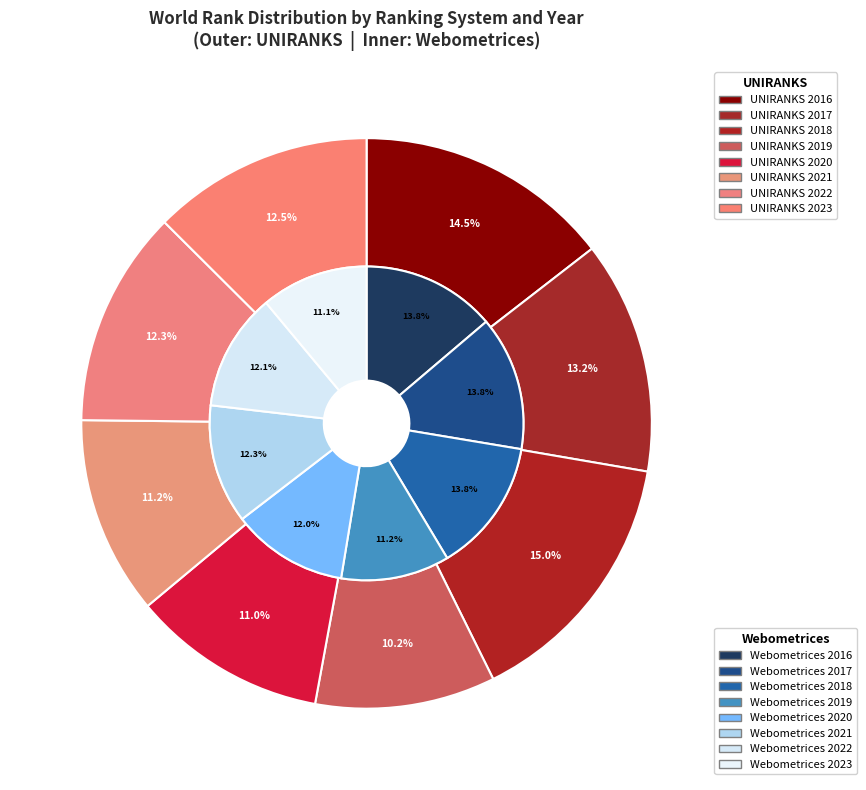

What portion of the pie excludes 2020?

89.0%